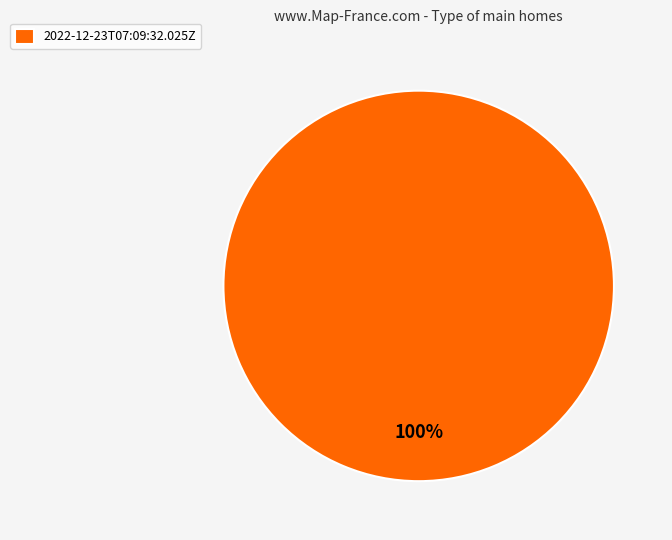

Rank the categories by value from lowest to highest.

2022-12-23T07:09:32.025Z